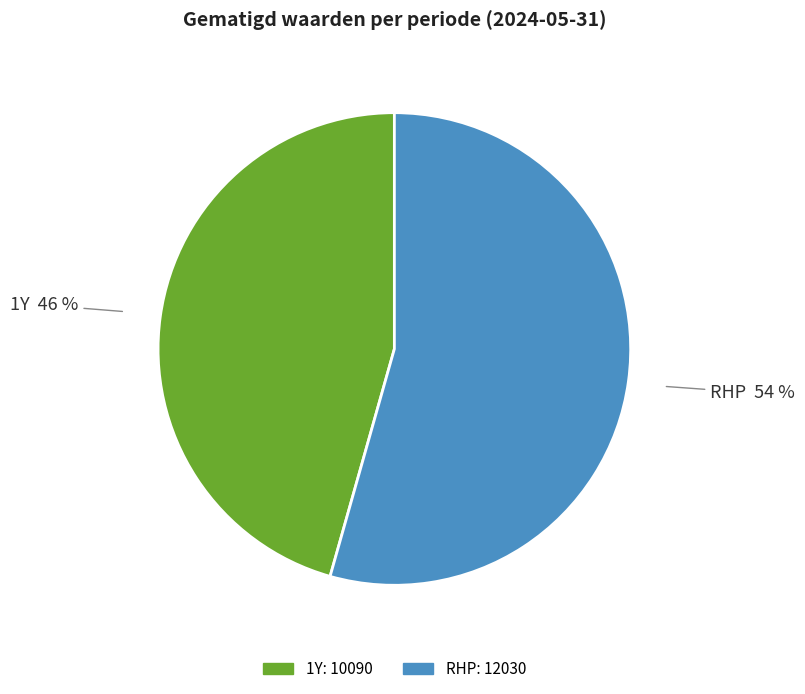

To the nearest percent, what is the combined percentage of 1Y and RHP?

100%